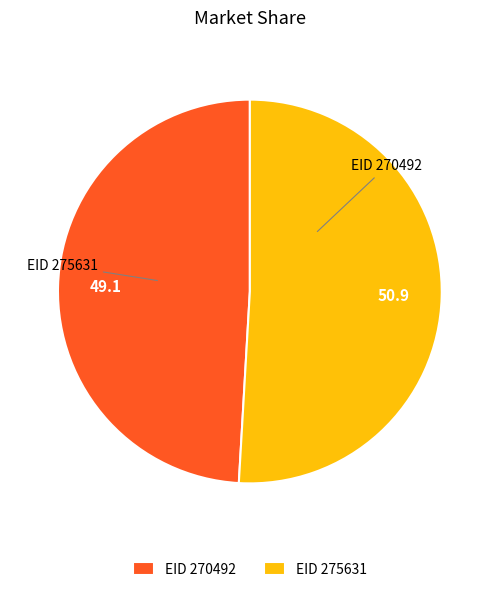

Approximately how many times larger is the value at EID 270492 compared to EID 275631?

1.0